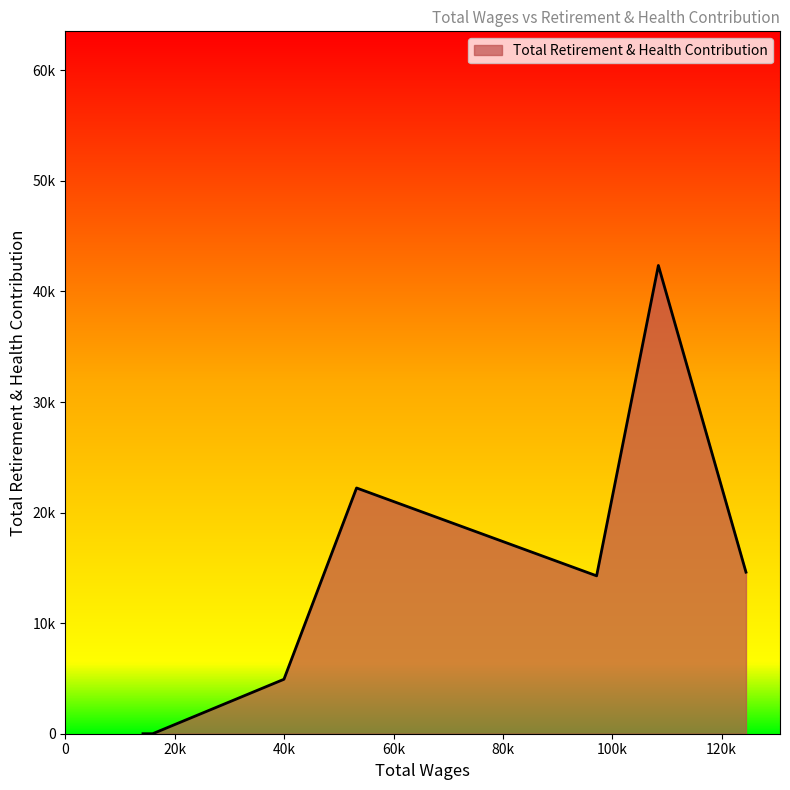

Does the chart have visible grid lines?

No